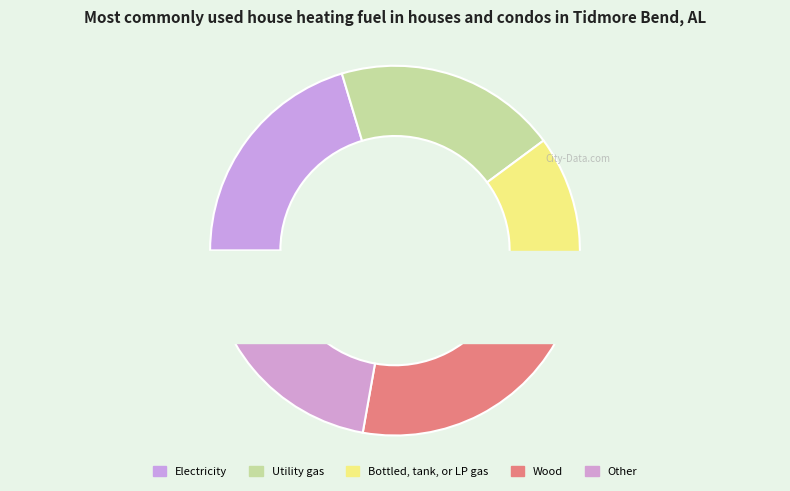

Is 40 the majority of the pie?

No